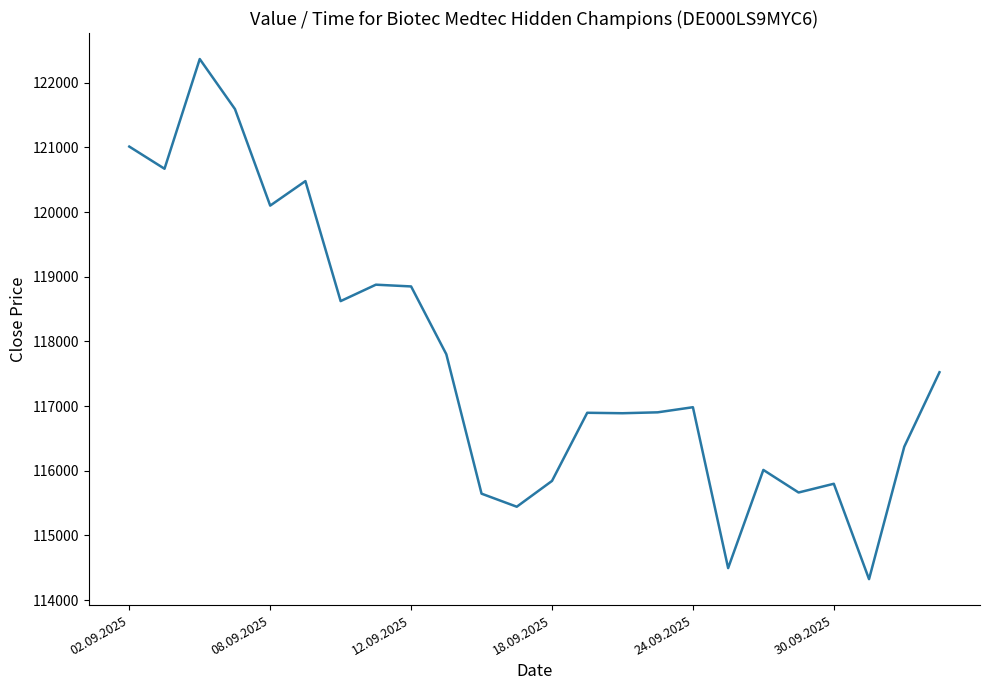

What is the smallest value displayed?

114324